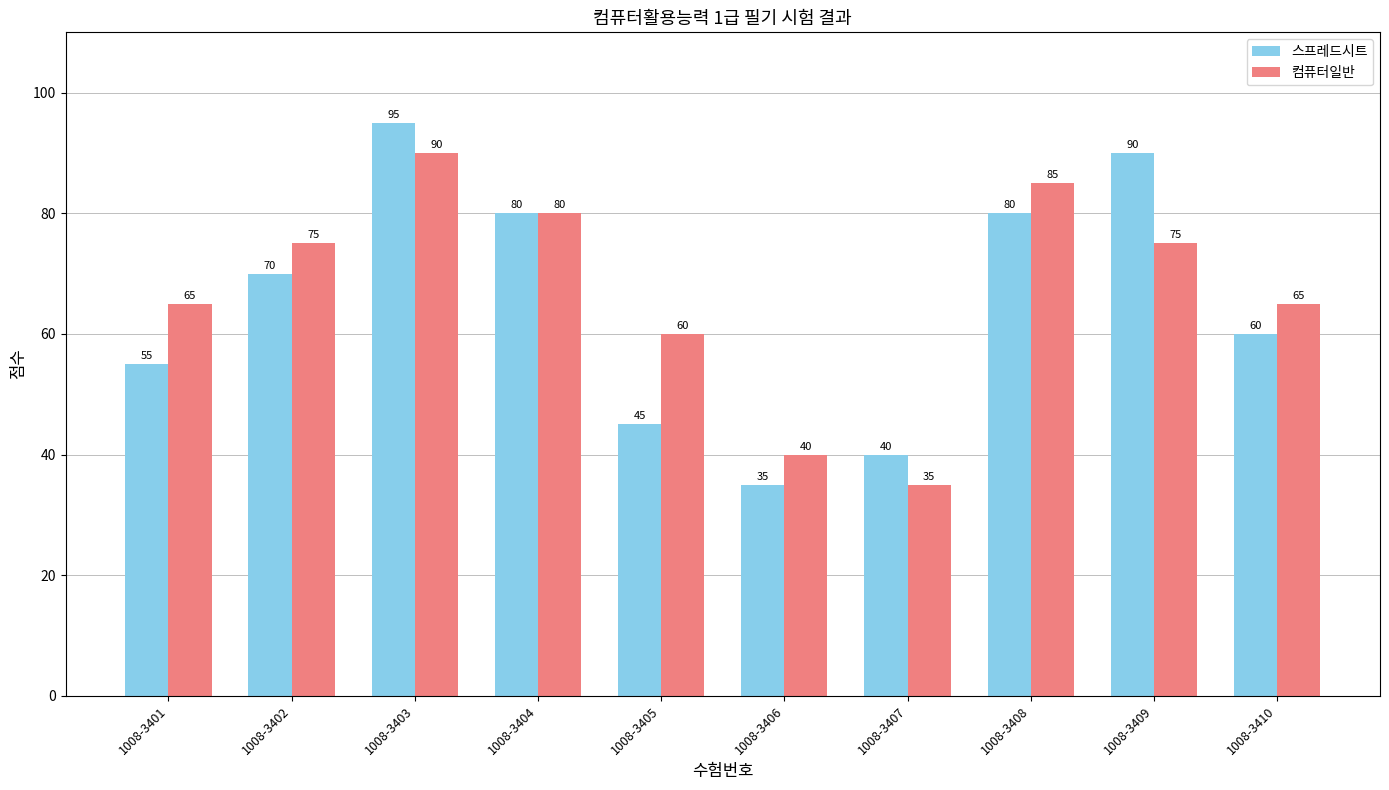

Reading left to right, transcribe all the data shown in this chart.

스프레드시트: 55	70	95	80	45	35	40	80	90	60
컴퓨터일반: 65	75	90	80	60	40	35	85	75	65